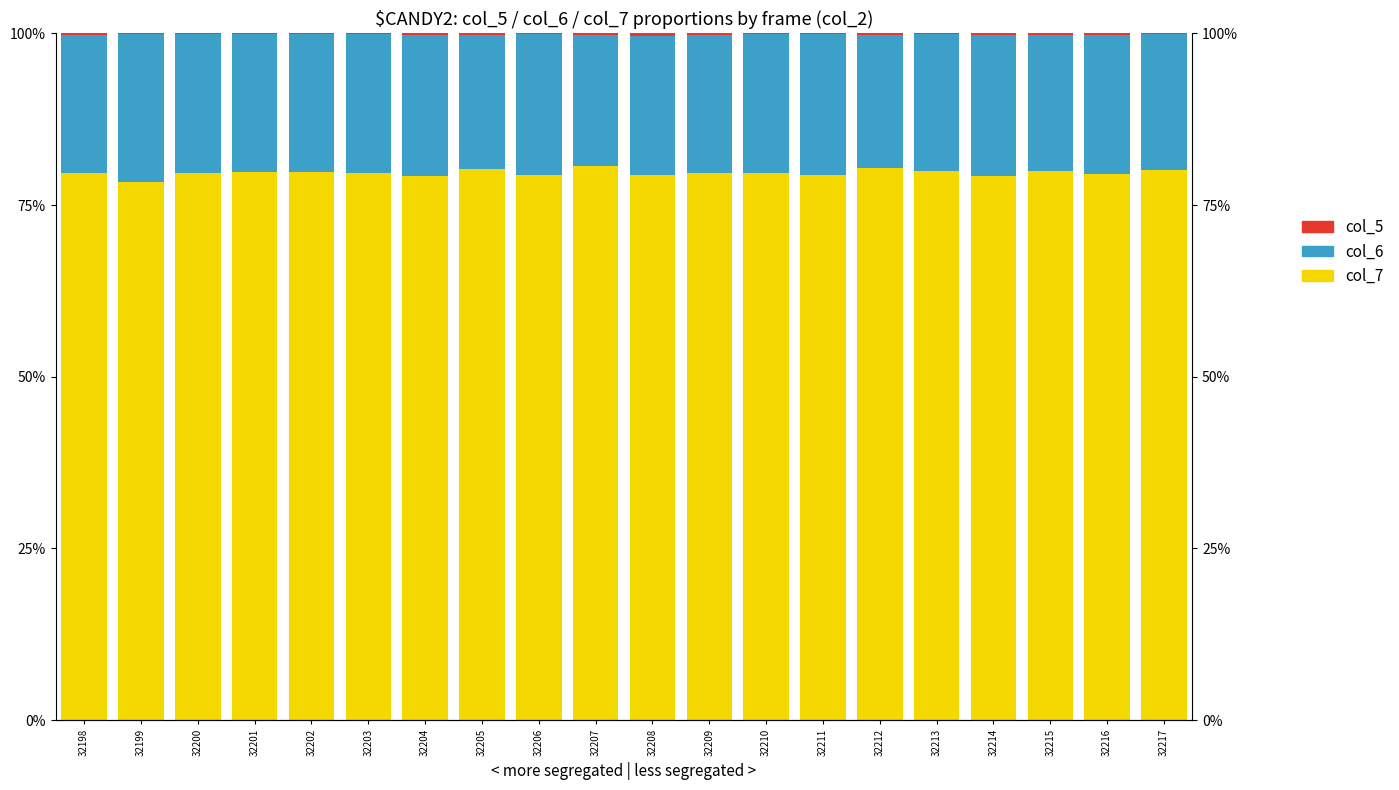

How many categories are shown in the chart?

20